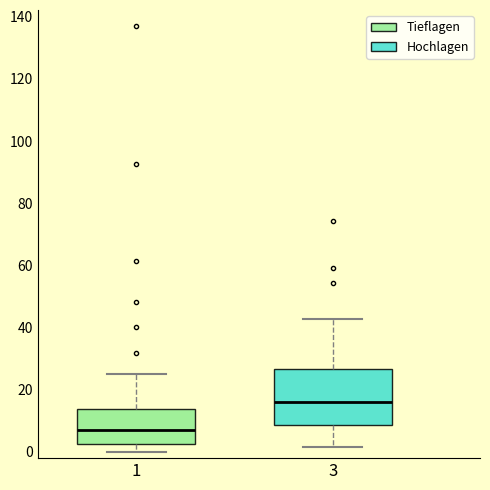

Reading left to right, transcribe this box plot: for each box, give where its median line is, the range the box spans, and where its two whiskers end, as read against the y-axis. The values are not printed on the chart, so give them approximately, as read against the axis.

1: median 6, box 2 to 14, whiskers 0 to 26
3: median 16, box 8 to 26, whiskers 2 to 42